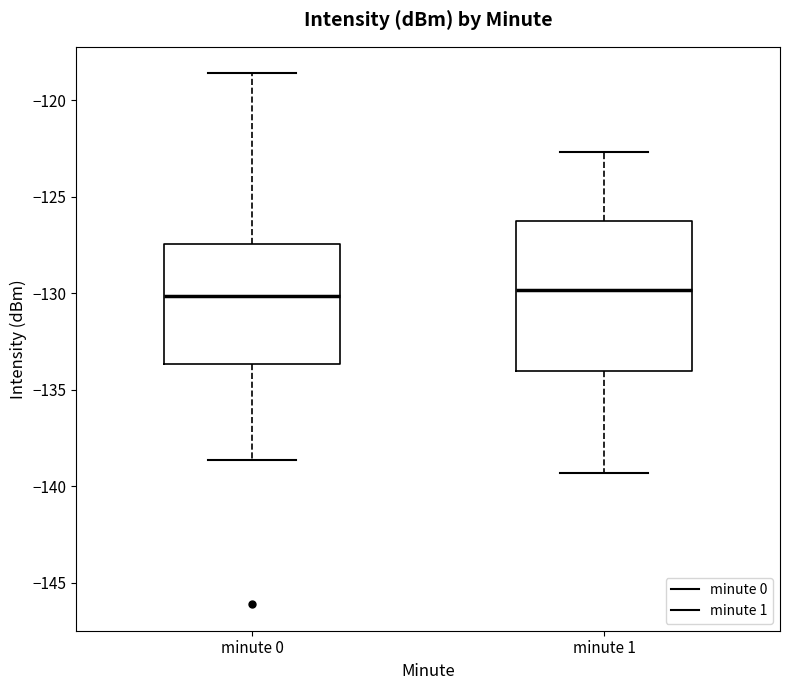

Reading left to right, read every box against the y-axis: the position of its median line, the range the box covers, and the ends of its whiskers. The values are not printed on the chart, so give them approximately, as read against the axis.

minute 0: median -130.0, box -133.5 to -127.5, whiskers -138.5 to -118.5
minute 1: median -130.0, box -134.0 to -126.0, whiskers -139.5 to -122.5